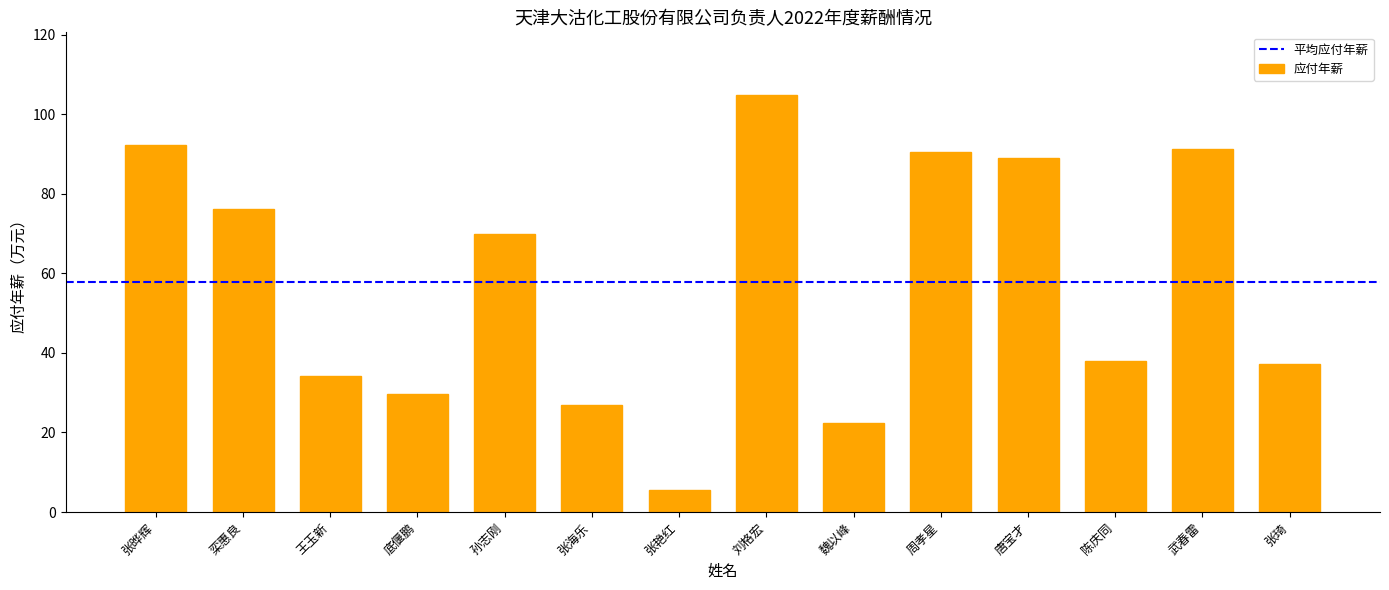

The chart shows a value of 29.7 at 底偃鹏. True or false?

True